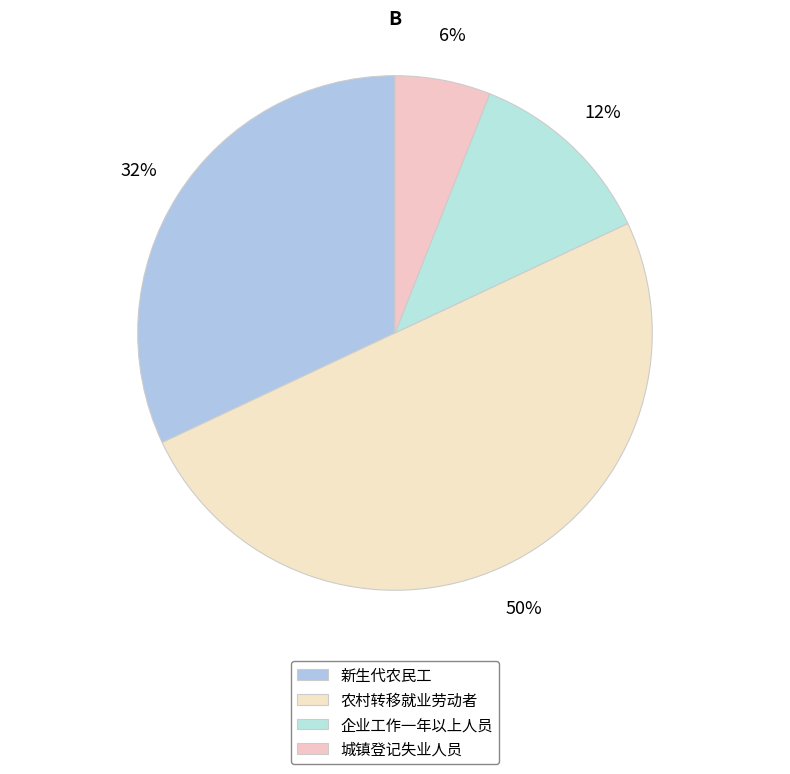

What portion of the pie excludes 农村转移就业劳动者?

50.0%